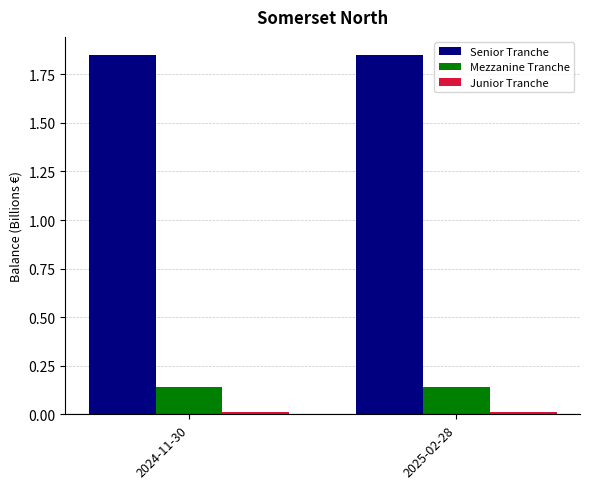

Is the value of Mezzanine Tranche at 2025-02-28 greater than the value of Senior Tranche at 2024-11-30?

No